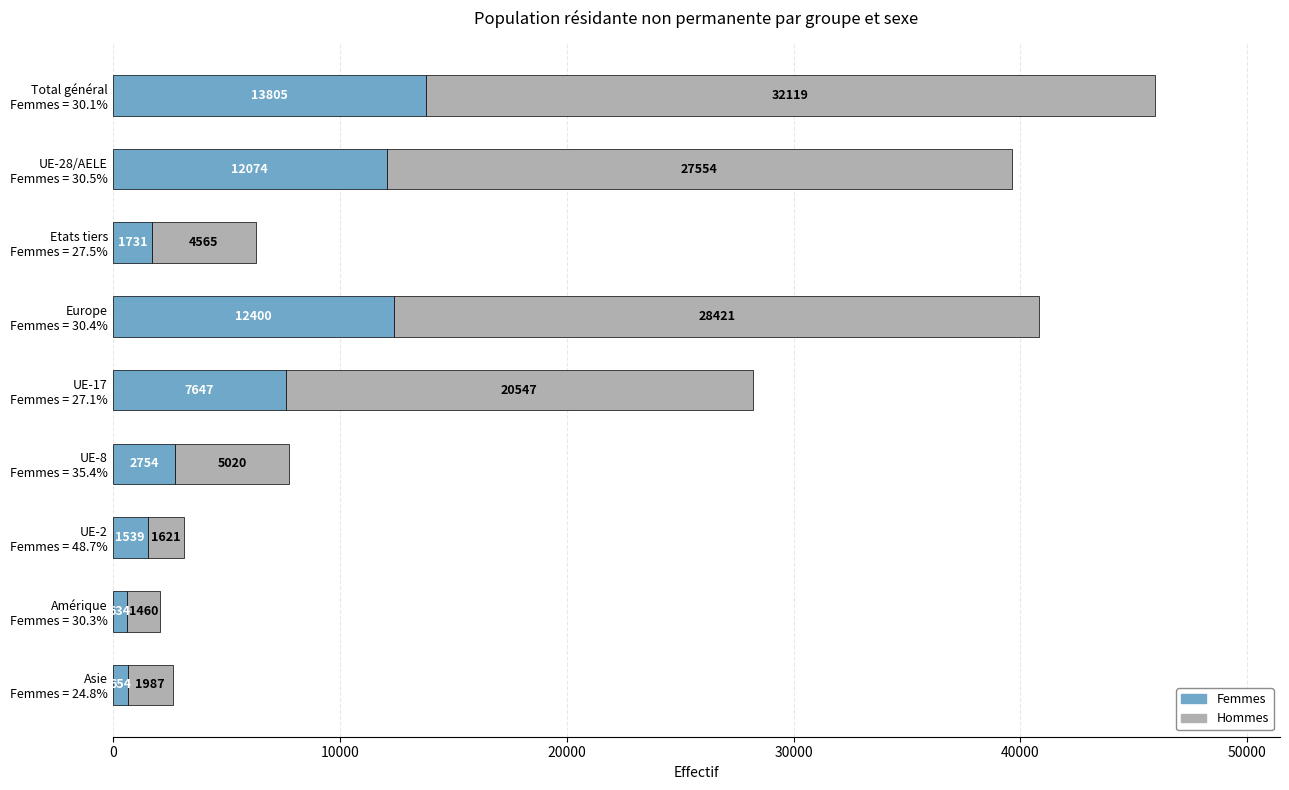

What is the sum of all Femmes values?

53238